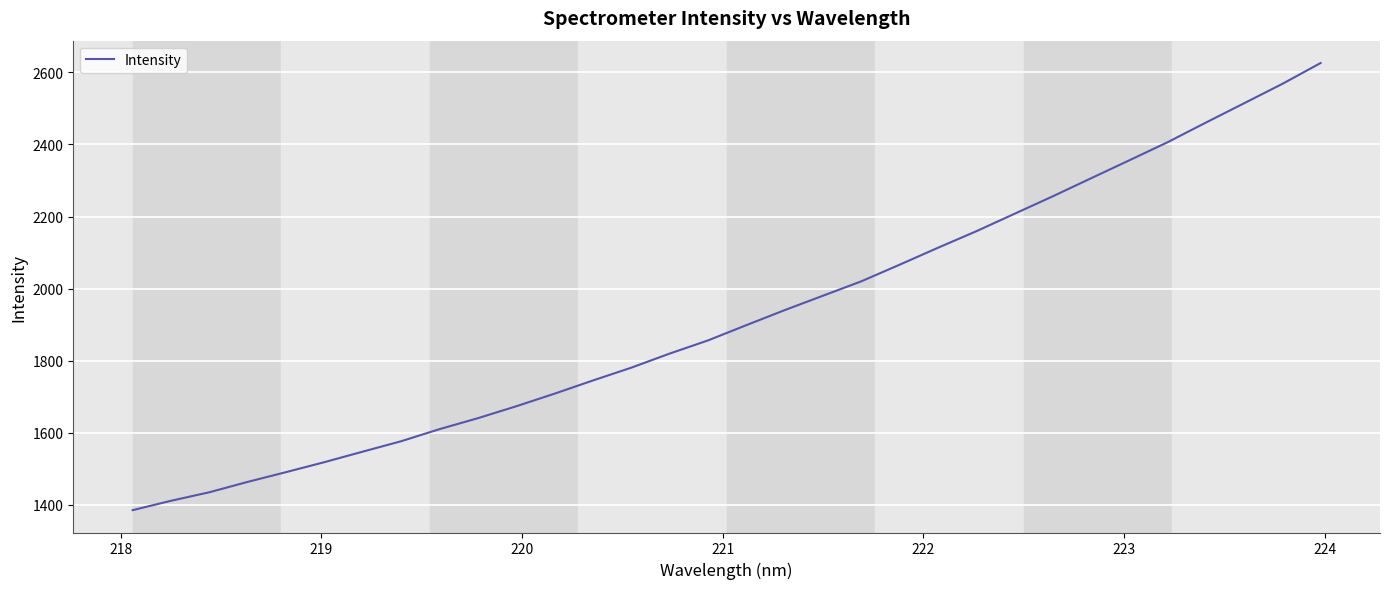

What is the smallest value displayed?

1385.2